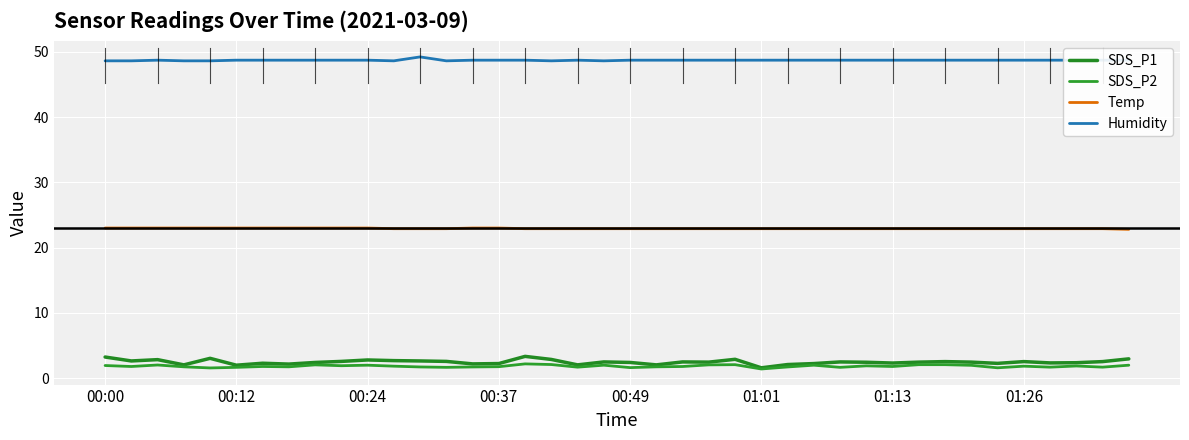

True or false: SDS_P1 and SDS_P2 intersect in this chart.

False